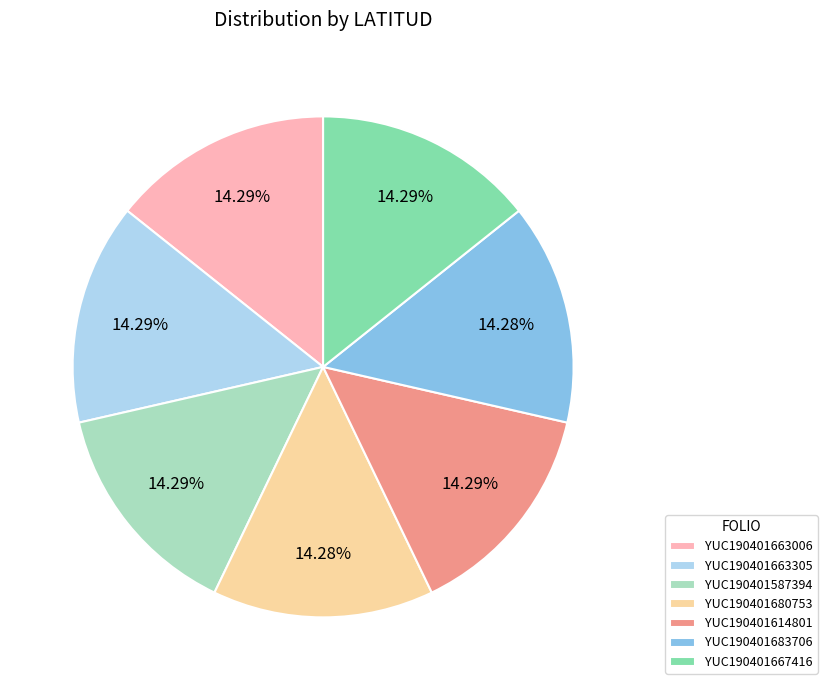

To the nearest percent, what portion does YUC190401587394 represent?

14%